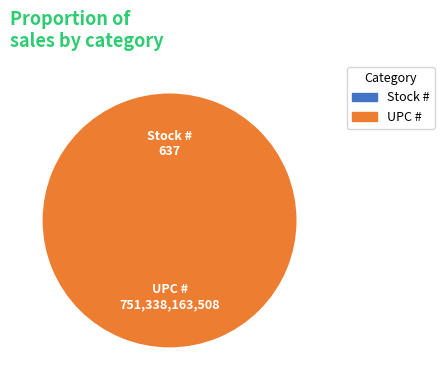

To the nearest percent, what is the average slice percentage?

50%